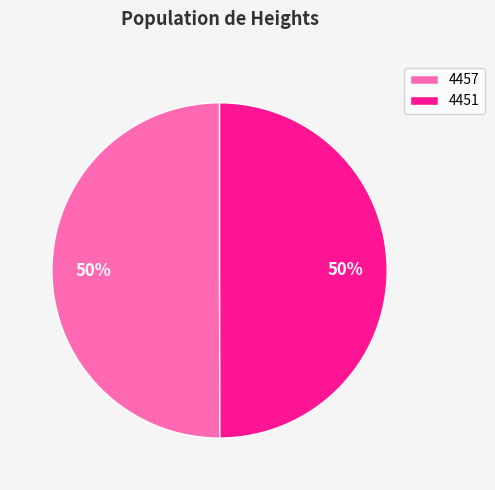

Count the number of slices in the pie.

2